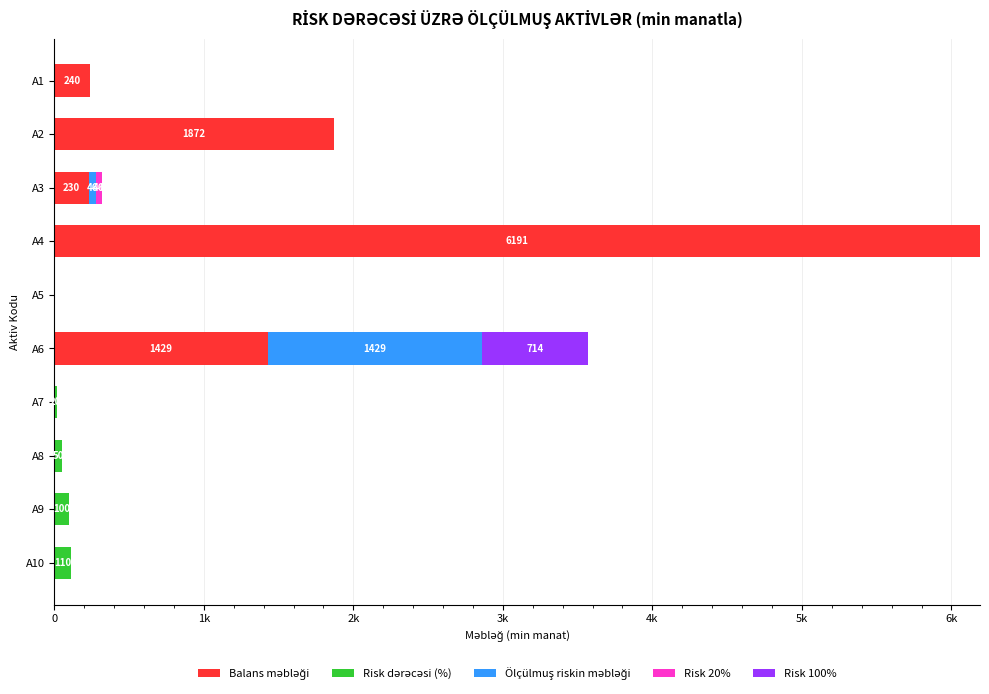

Reading right to left, what are all the values shown in this chart?

Balans məbləği: 0.0	0.0	0.0	0.0	1429.0	0.0	6190.8	229.9	1871.8	240.2
Risk dərəcəsi (%): 110.0	100.0	50.0	20.0	0.0	0.0	0.0	0.0	0.0	0.0
Ölçülmuş riskin məbləği: 0.0	0.0	0.0	0.0	1429.0	0.0	0.0	46.0	0.0	0.0
Risk 20%: 0.0	0.0	0.0	0.0	0.0	0.0	0.0	46.0	0.0	0.0
Risk 100%: 0.0	0.0	0.0	0.0	713.8	0.0	0.0	0.0	0.0	0.0